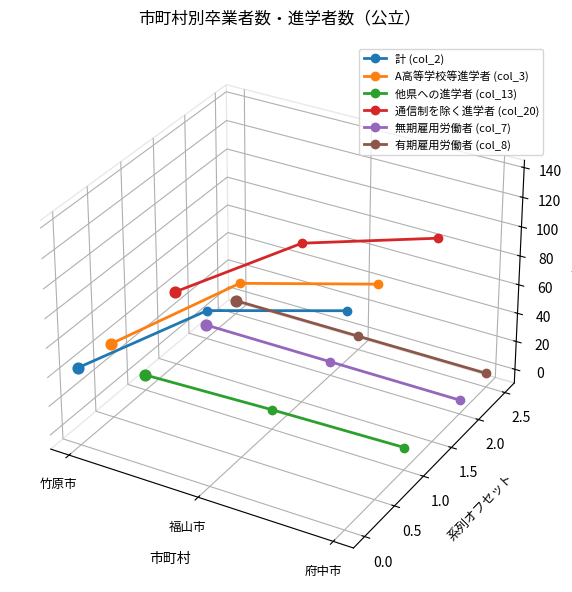

Which series reaches the minimum Y coordinate?

他県への進学者 (col_13)